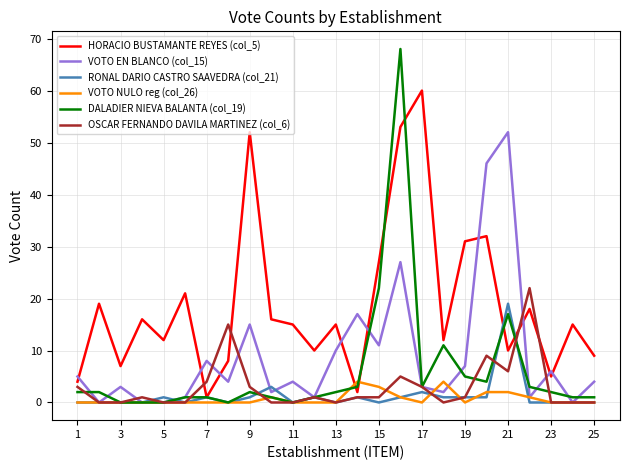

Reading left to right, extract all data points from this chart.

HORACIO BUSTAMANTE REYES (col_5): 4	19	7	16	12	21	1	8	52	16	15	10	15	2	27	53	60	12	31	32	10	18	5	15	9
VOTO EN BLANCO (col_15): 5	0	3	0	0	1	8	4	15	2	4	1	10	17	11	27	3	2	7	46	52	1	6	0	4
RONAL DARIO CASTRO SAAVEDRA (col_21): 0	0	0	0	1	0	1	0	1	3	0	1	0	1	0	1	2	1	1	1	19	0	0	0	0
VOTO NULO reg (col_26): 0	0	0	0	0	0	0	0	0	1	0	0	0	4	3	1	0	4	0	2	2	1	0	0	0
DALADIER NIEVA BALANTA (col_19): 2	2	0	0	0	1	1	0	2	1	0	1	2	3	22	68	3	11	5	4	17	3	2	1	1
OSCAR FERNANDO DAVILA MARTINEZ (col_6): 3	0	0	1	0	0	4	15	3	0	0	1	0	1	1	5	3	0	1	9	6	22	0	0	0